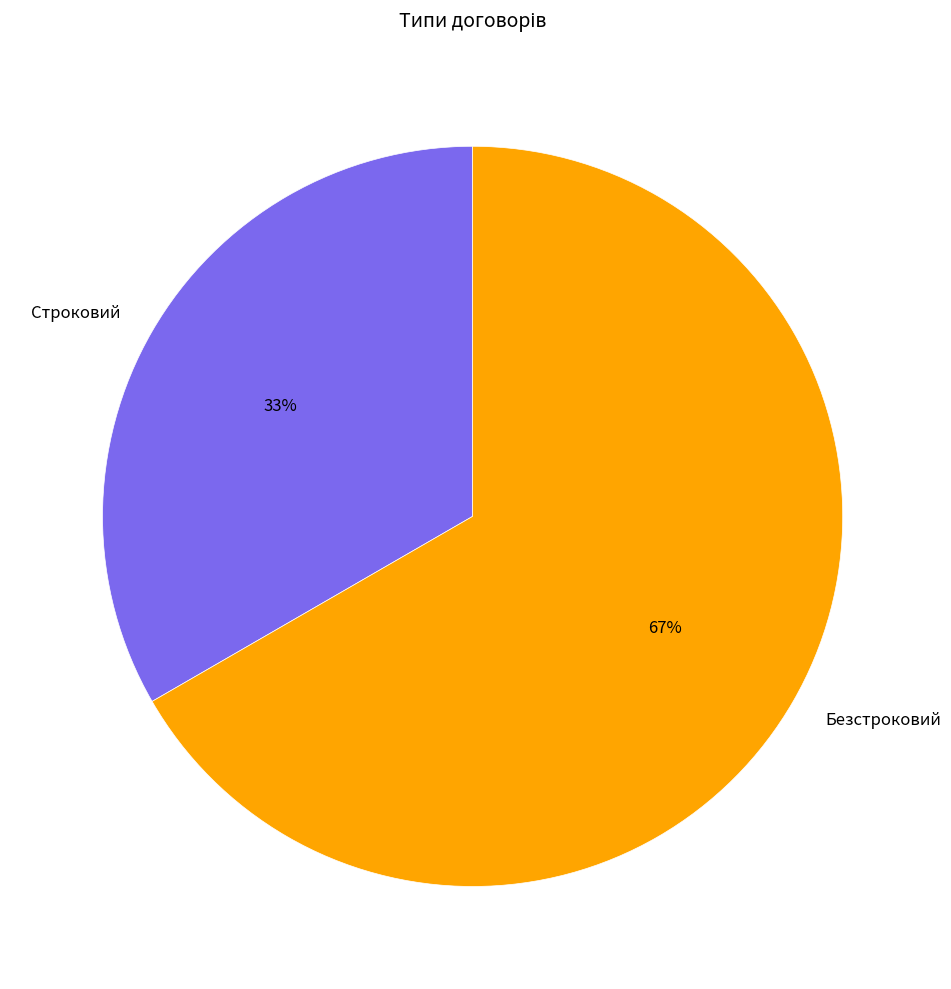

What percentage is the Безстроковий slice, to the nearest percent?

67%